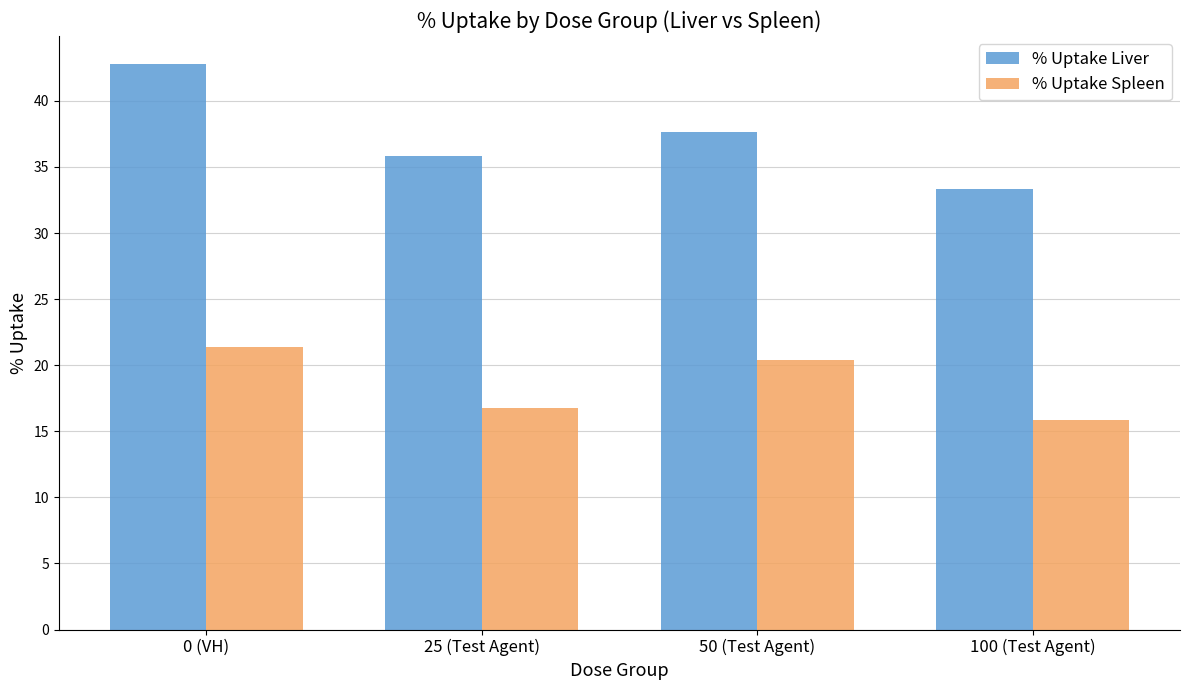

What is the average value of the % Uptake Liver series?

37.4